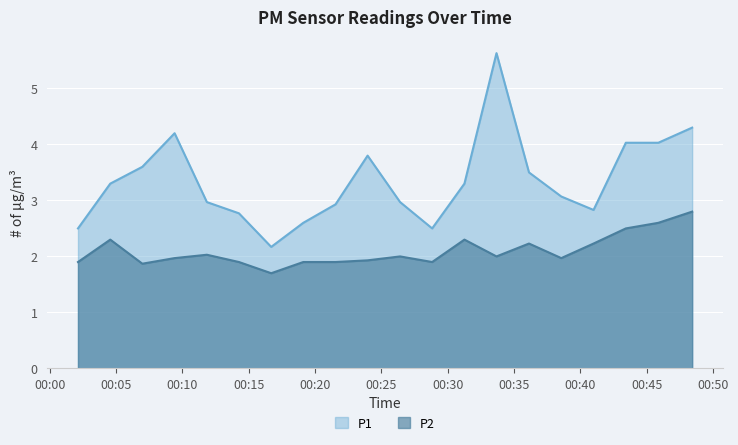

Reading left to right, transcribe all the data shown in this chart.

P1: 2023-04-03T00:02:08=2.5	2023-04-03T00:04:34=3.3	2023-04-03T00:06:59=3.6	2023-04-03T00:09:25=4.2	2023-04-03T00:11:51=3.0	2023-04-03T00:14:16=2.8	2023-04-03T00:16:42=2.2	2023-04-03T00:19:07=2.6	2023-04-03T00:21:33=2.9	2023-04-03T00:23:58=3.8	2023-04-03T00:26:25=3.0	2023-04-03T00:28:50=2.5	2023-04-03T00:31:16=3.3	2023-04-03T00:33:41=5.6	2023-04-03T00:36:08=3.5	2023-04-03T00:38:34=3.1	2023-04-03T00:41:00=2.8	2023-04-03T00:43:26=4.0	2023-04-03T00:45:53=4.0	2023-04-03T00:48:26=4.3
P2: 2023-04-03T00:02:08=1.9	2023-04-03T00:04:34=2.3	2023-04-03T00:06:59=1.9	2023-04-03T00:09:25=2.0	2023-04-03T00:11:51=2.0	2023-04-03T00:14:16=1.9	2023-04-03T00:16:42=1.7	2023-04-03T00:19:07=1.9	2023-04-03T00:21:33=1.9	2023-04-03T00:23:58=1.9	2023-04-03T00:26:25=2.0	2023-04-03T00:28:50=1.9	2023-04-03T00:31:16=2.3	2023-04-03T00:33:41=2.0	2023-04-03T00:36:08=2.2	2023-04-03T00:38:34=2.0	2023-04-03T00:41:00=2.2	2023-04-03T00:43:26=2.5	2023-04-03T00:45:53=2.6	2023-04-03T00:48:26=2.8